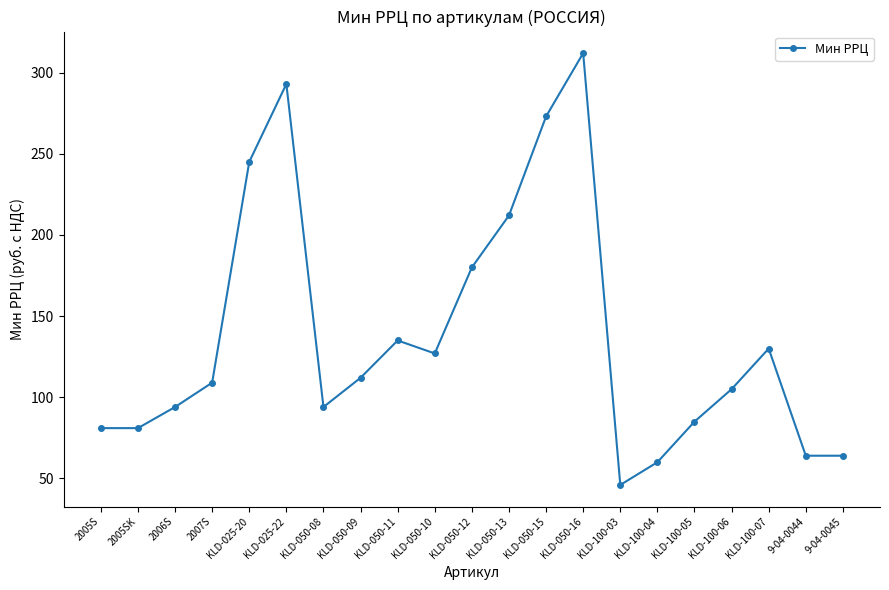

How many values are below 109?

10